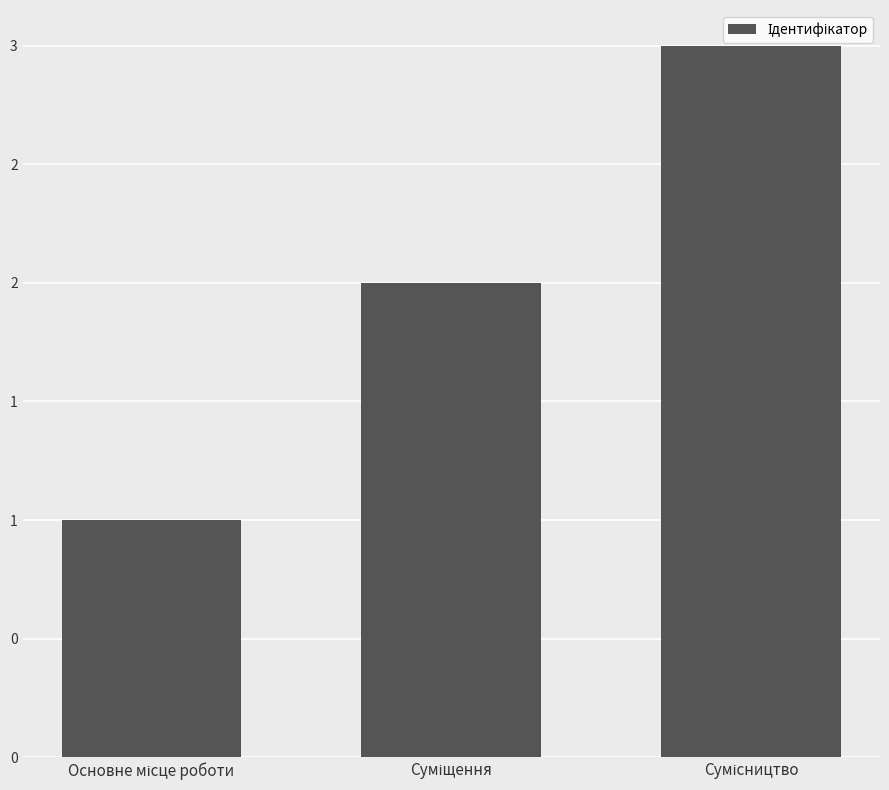

Are the bars horizontal?

No